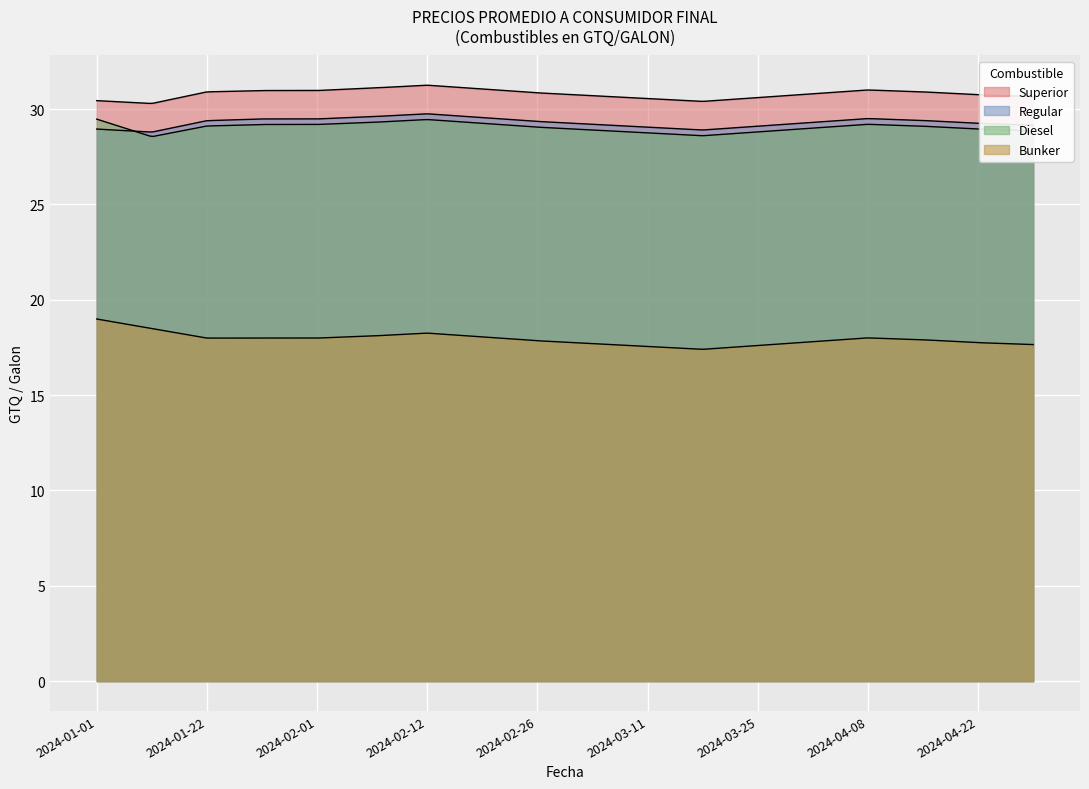

What is the label of the 12th point from the right?

2024-02-12